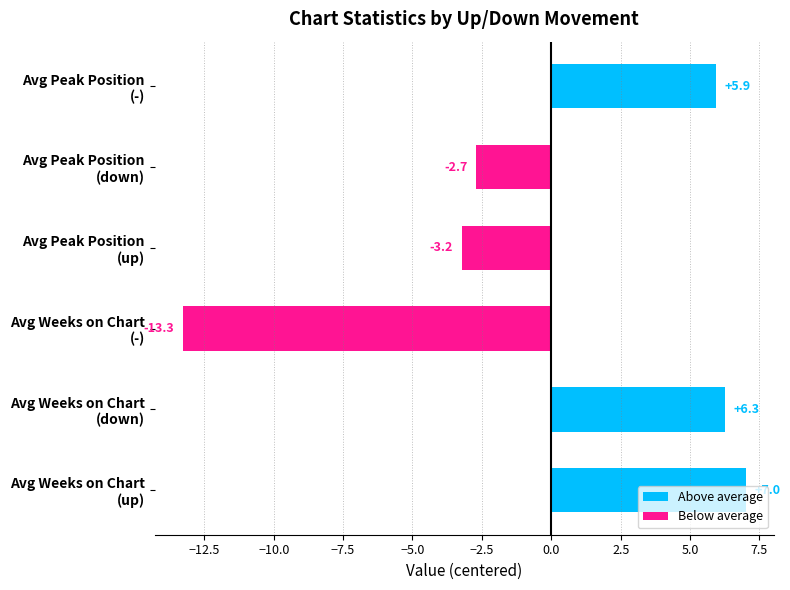

What is the difference between the maximum and minimum values?

20.3